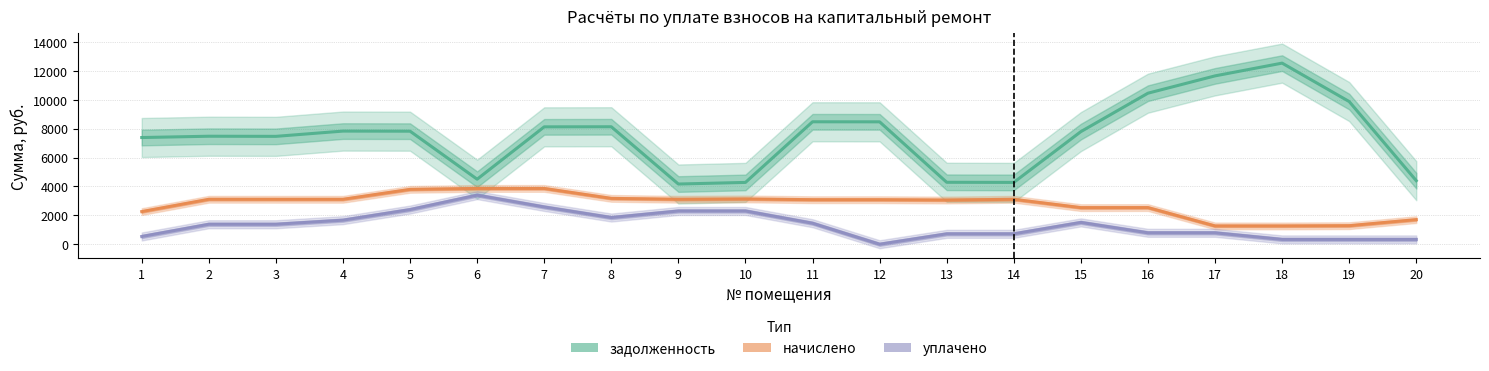

What is the difference between the second highest and minimum values in the задолженность series?

7487.5